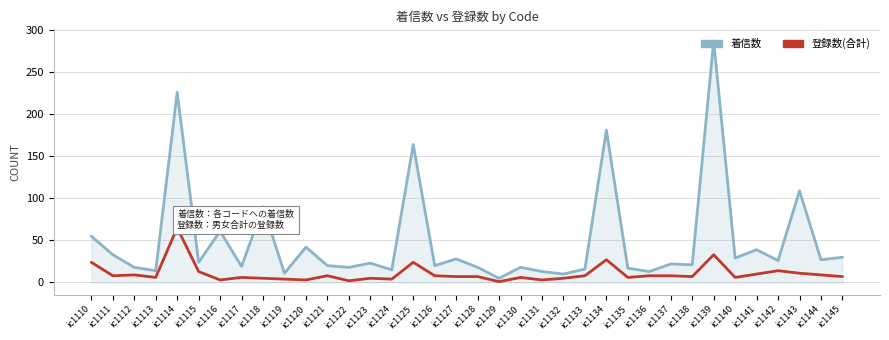

Which series has the largest range (max minus min)?

着信数